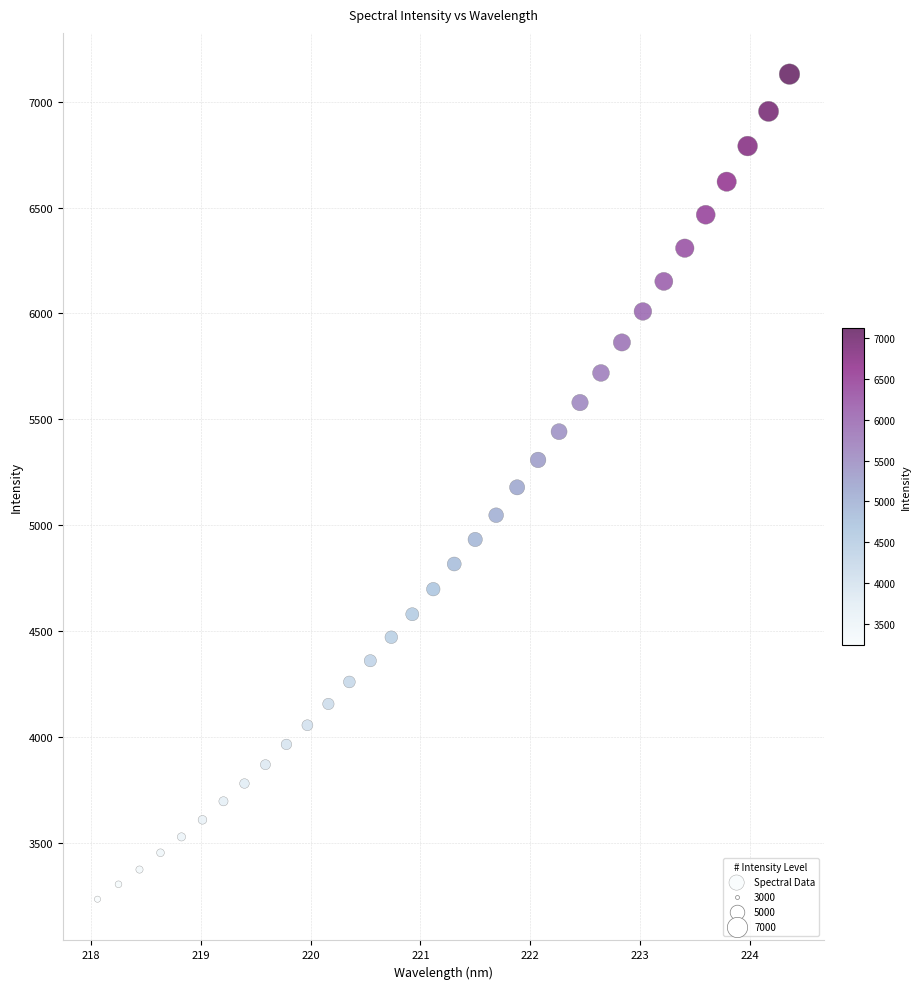

What is the range of Y values (max minus min)?

3898.4